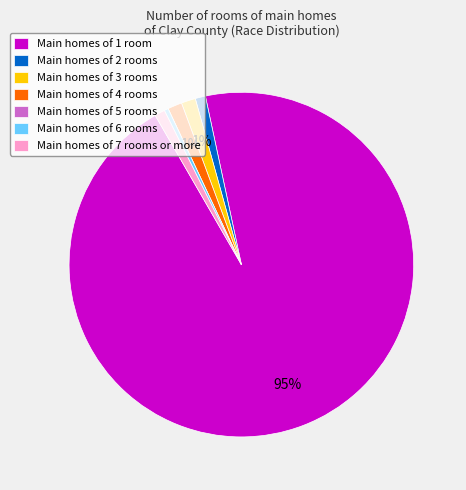

Is it true that Main homes of 4 rooms is 7% of the pie?

False